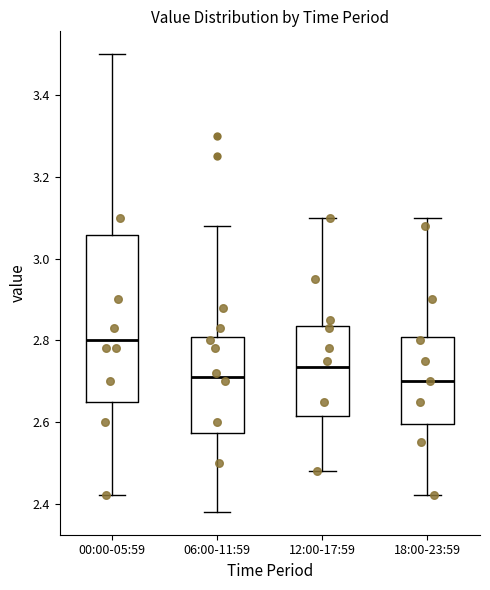

Reading left to right, read every box against the y-axis: the position of its median line, the range the box covers, and the ends of its whiskers. The values are not printed on the chart, so give them approximately, as read against the axis.

00:00-05:59: median 2.80, box 2.66 to 3.06, whiskers 2.42 to 3.50
06:00-11:59: median 2.72, box 2.58 to 2.80, whiskers 2.38 to 3.08
12:00-17:59: median 2.74, box 2.62 to 2.84, whiskers 2.48 to 3.10
18:00-23:59: median 2.70, box 2.60 to 2.80, whiskers 2.42 to 3.10